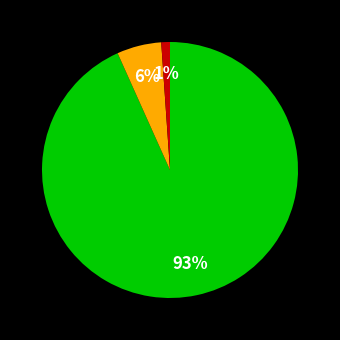

To the nearest percent, what is the difference between the largest and smallest slice percentages?

92%